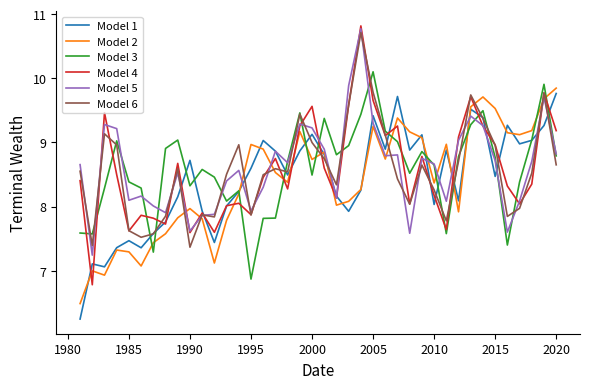

Which series has the largest range (max minus min)?

Model 4